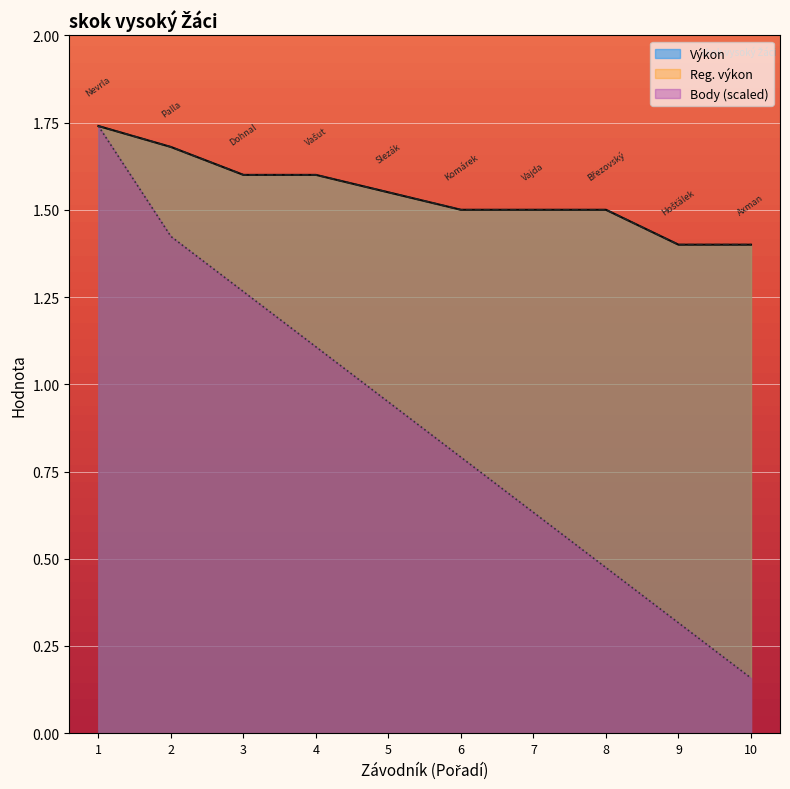

True or false: Výkon and Body cross at least once.

False